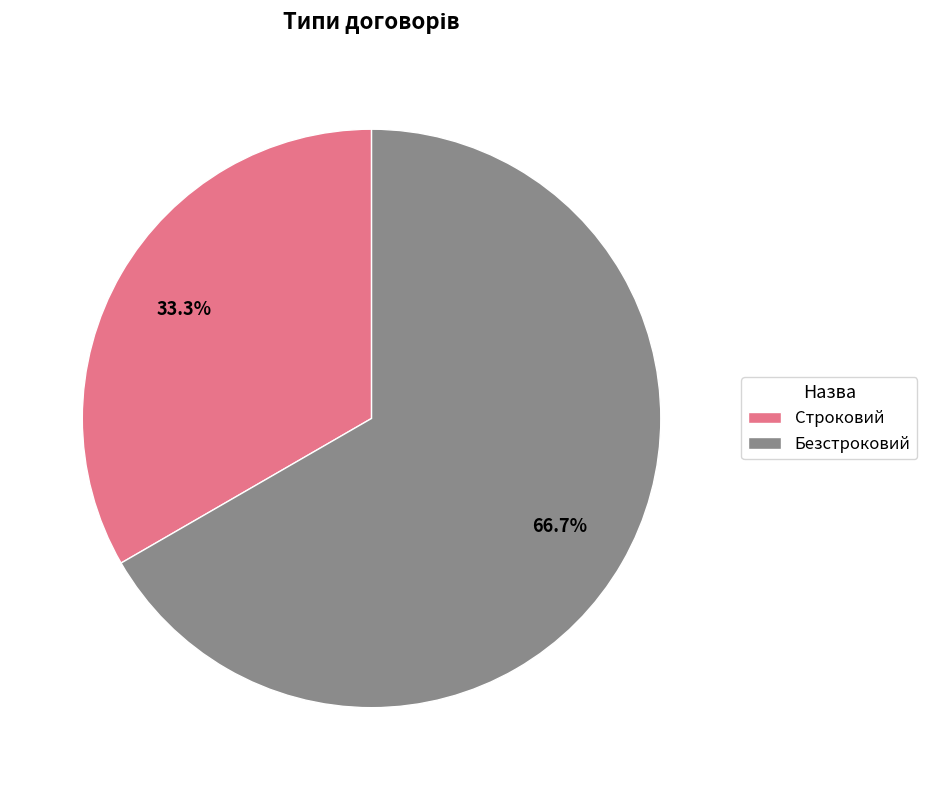

Does Строковий represent more than half of the total?

No